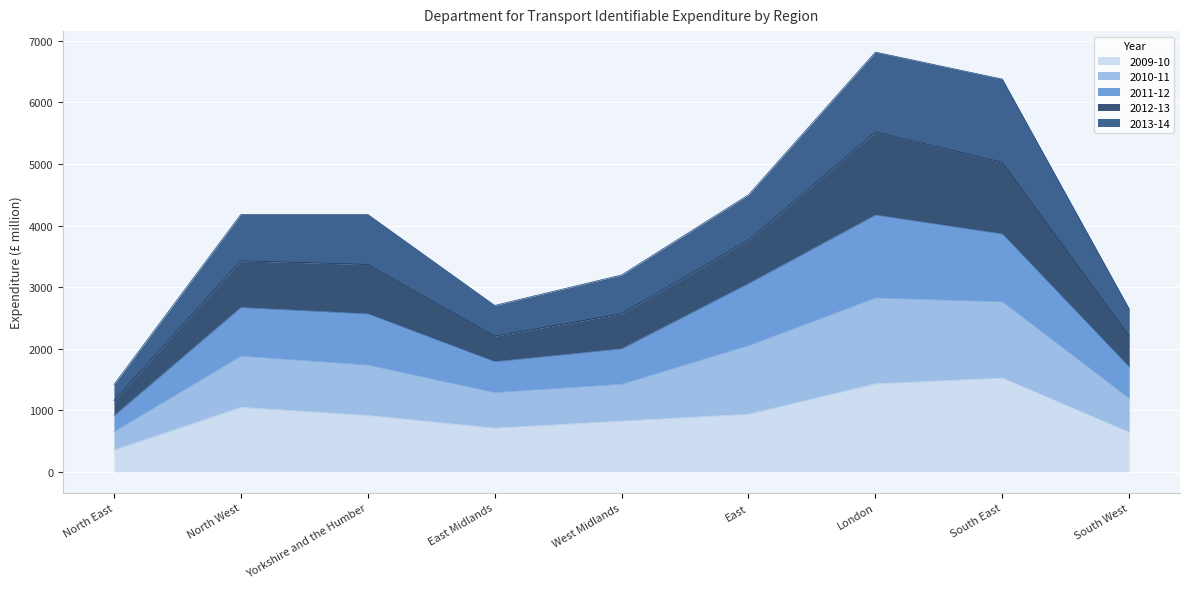

True or false: 2010-11 and 2011-12 cross at least once.

False